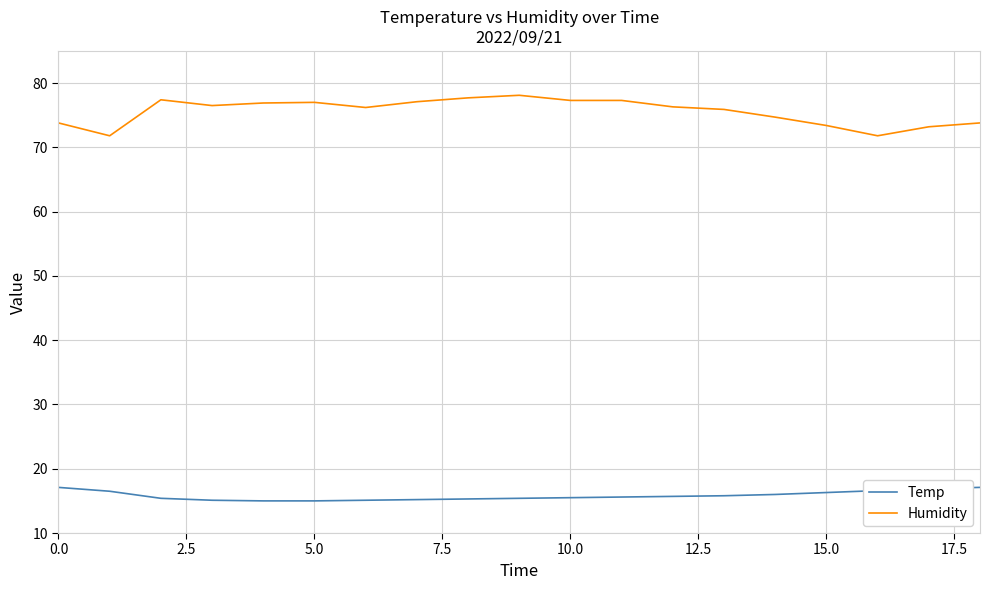

Which series has the largest range (max minus min)?

Humidity